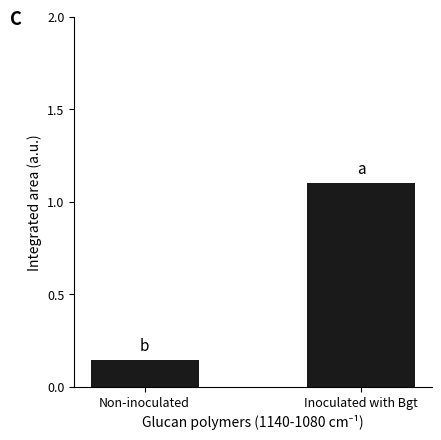

The value at Inoculated with Bgt is 1.7. True or false?

False